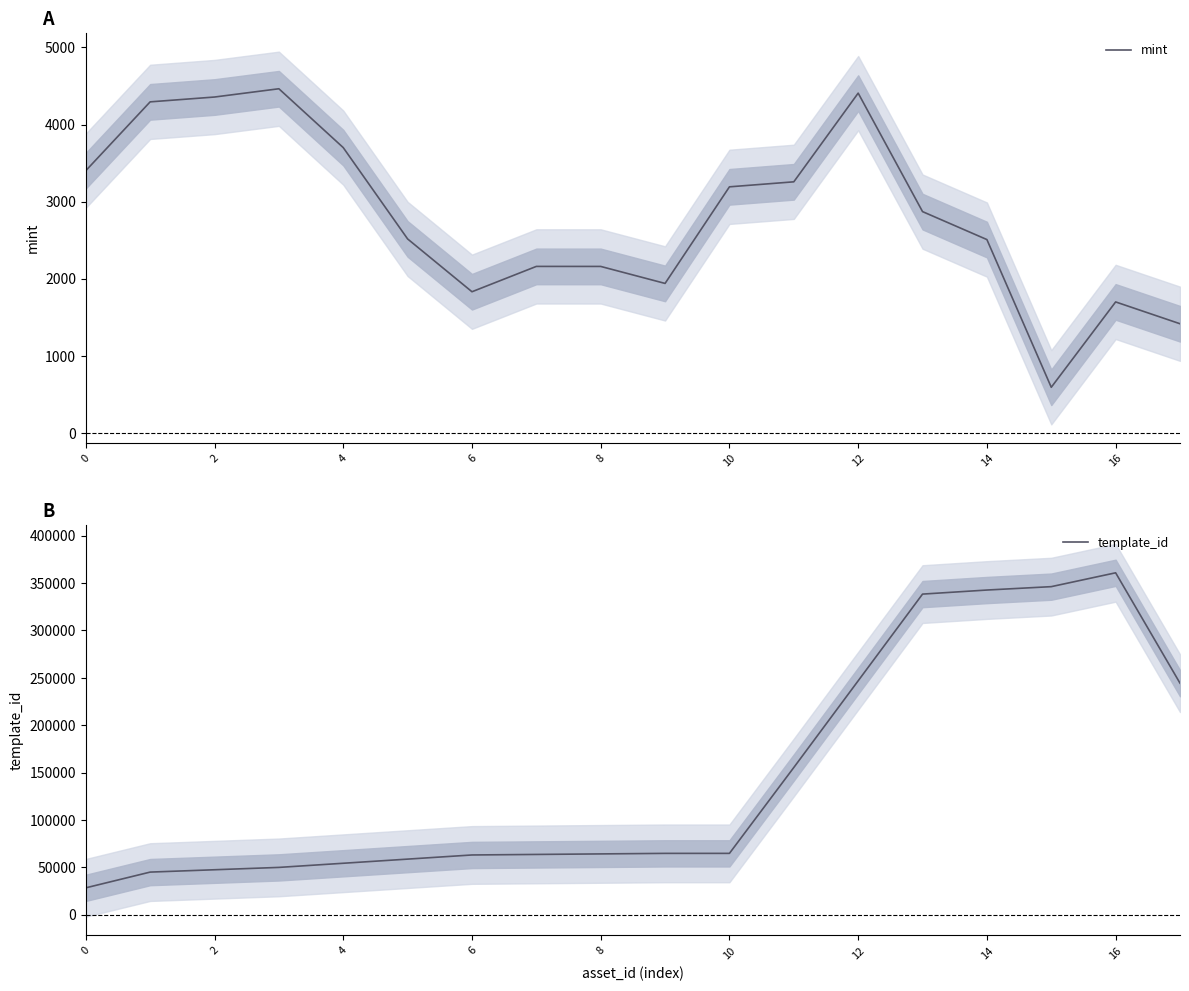

What is the value of the mint point at the 2nd from the left?

4294.0